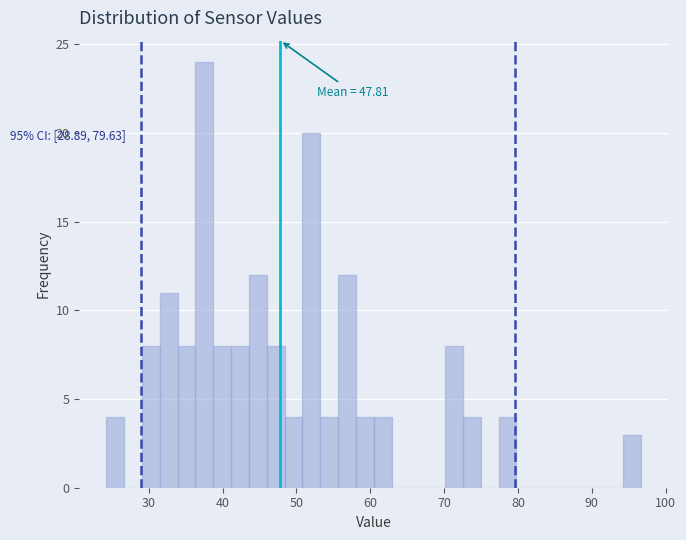

Around what value on the x-axis is the tallest bar? Give the approximate position of its centre, as read against the axis.

38